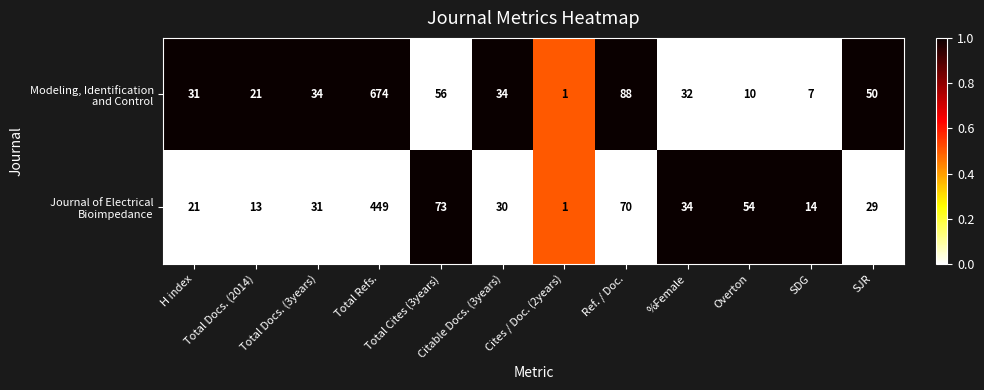

At how many categories does at least one series exceed 27?

9